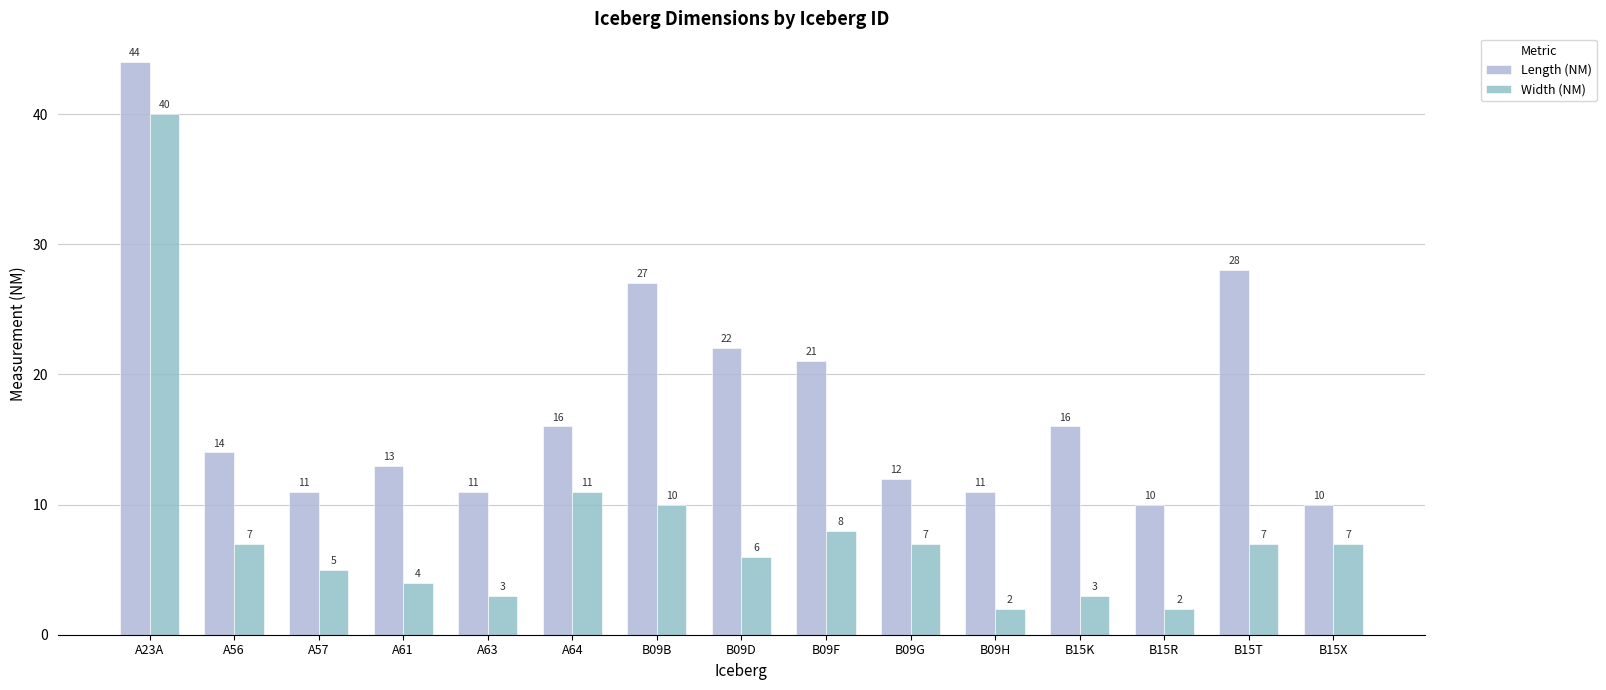

Reading left to right, list all the values displayed in this chart.

Length (NM): 44	14	11	13	11	16	27	22	21	12	11	16	10	28	10
Width (NM): 40	7	5	4	3	11	10	6	8	7	2	3	2	7	7